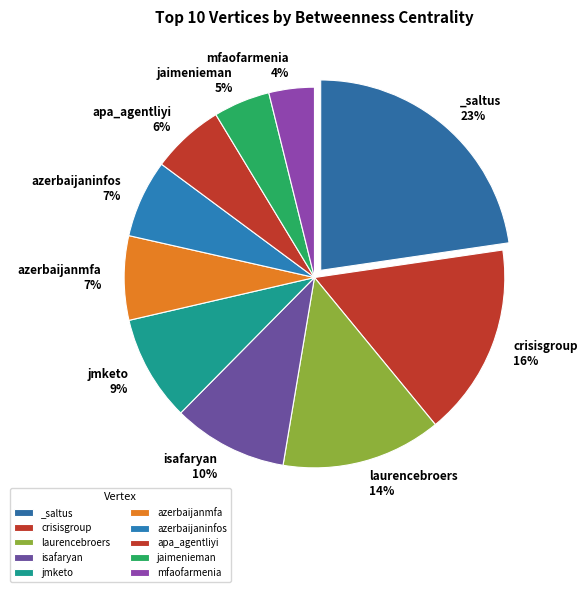

Which slice is the largest?

_saltus